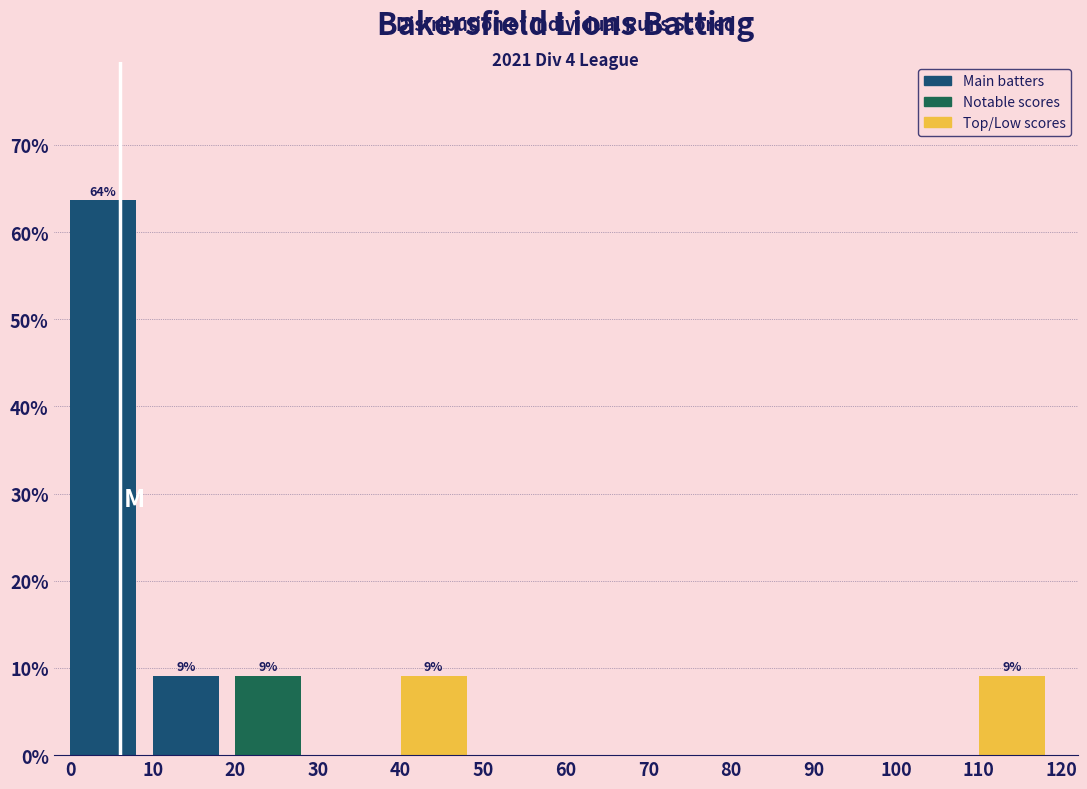

Over which range of the x-axis is the bar tallest?

0 to 10